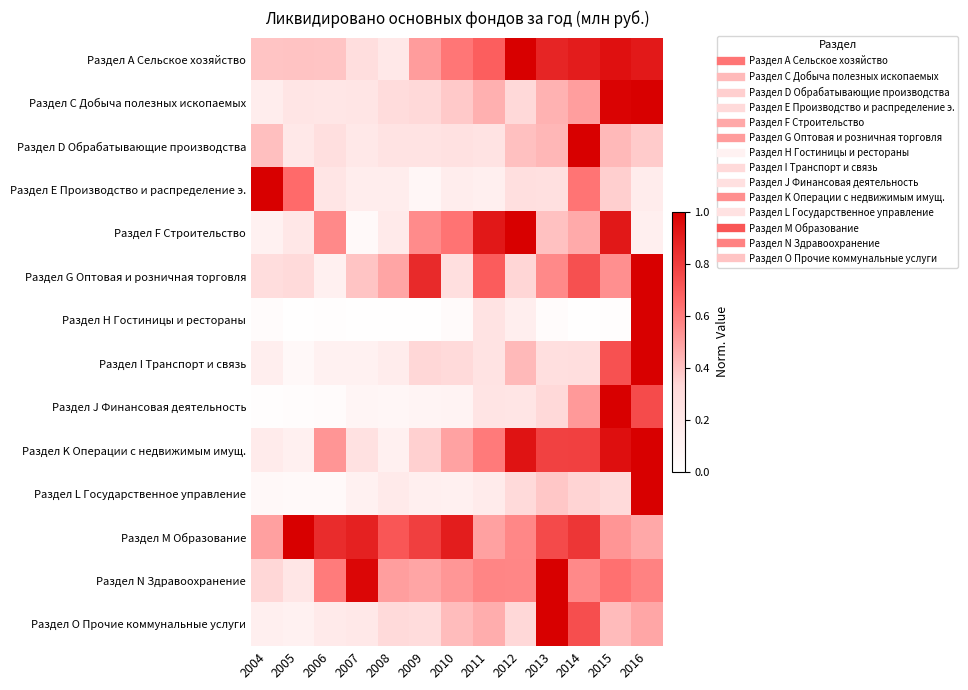

Which series has the largest range (max minus min)?

Раздел Н Гостиницы и рестораны